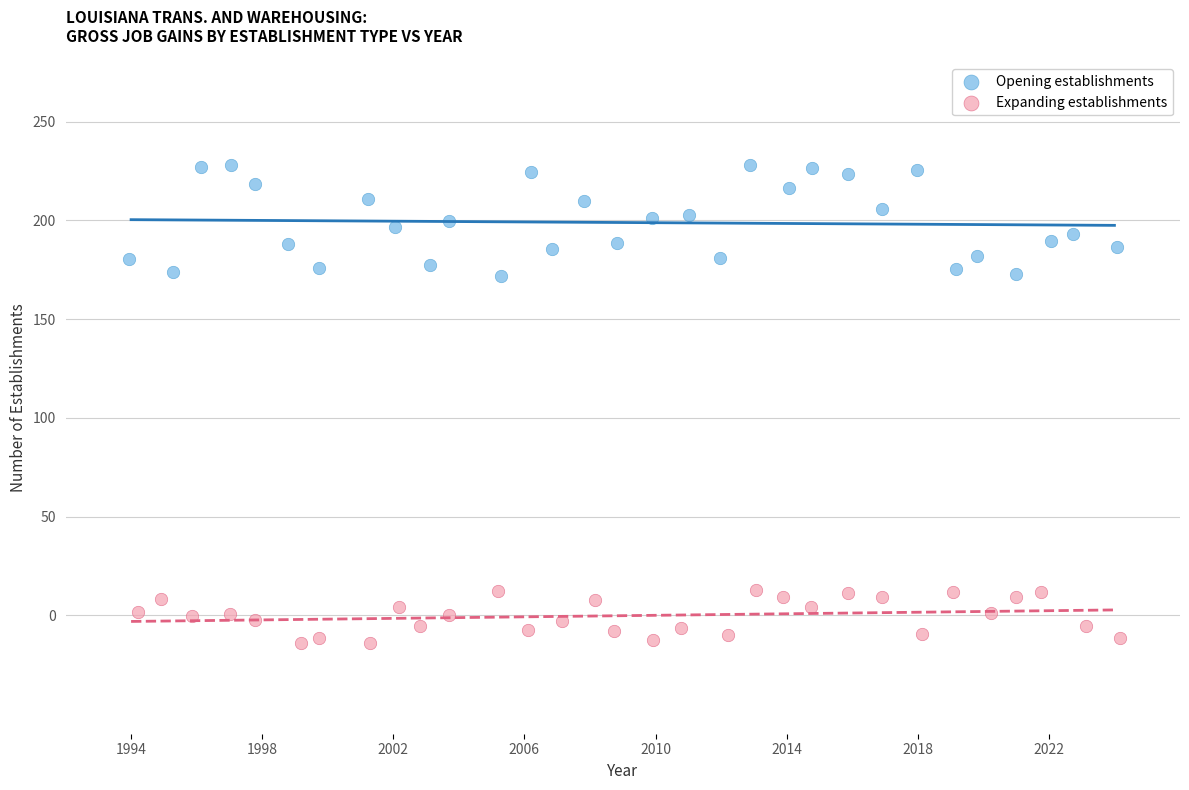

Which series contains the lowest Y value?

Expanding establishments